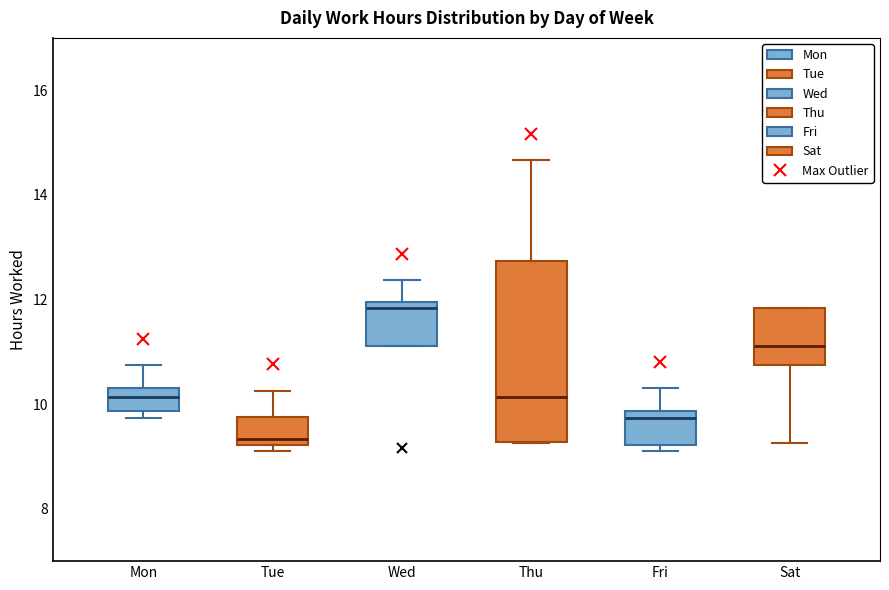

Which box is the tallest, from its lower edge to its upper edge?

Thu